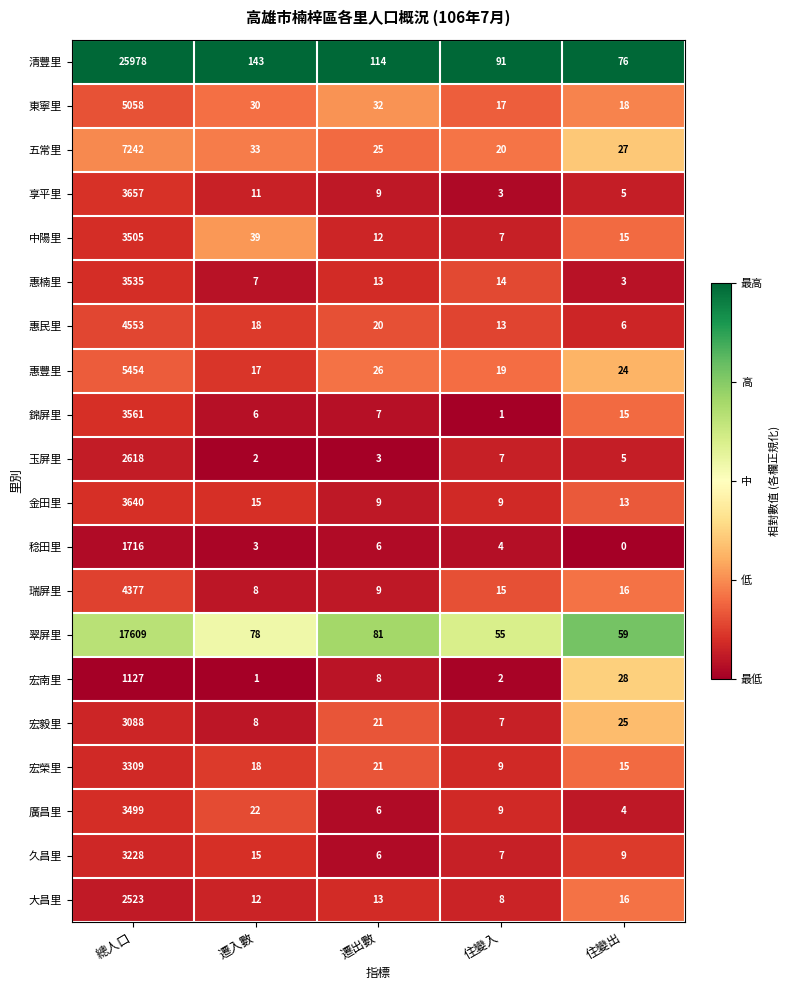

At how many categories does at least one series exceed 0?

5